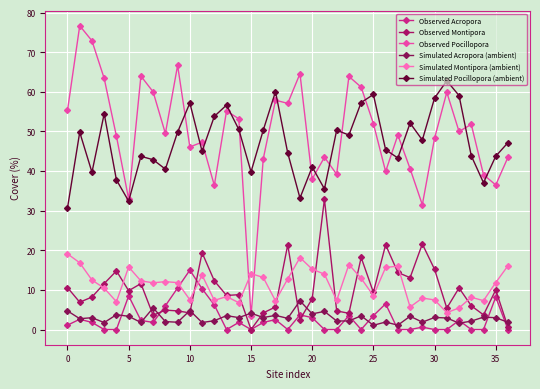

Which series has the largest total across all categories?

Observed Pocillopora